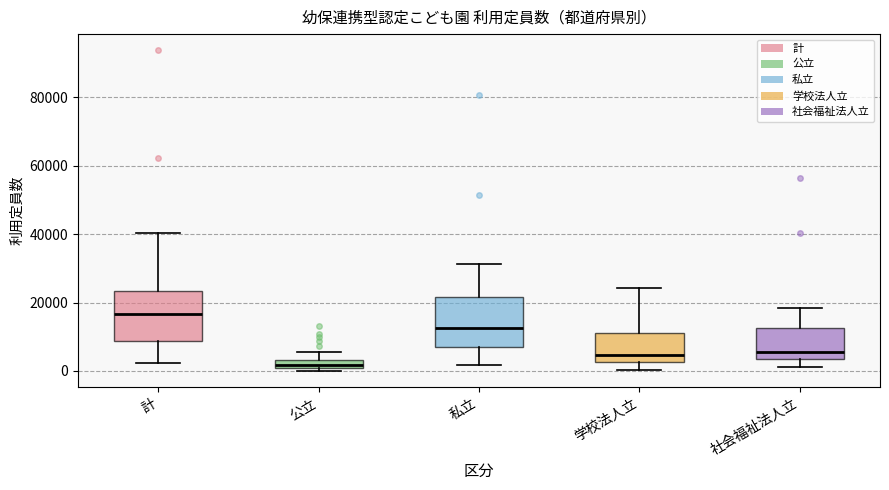

Which box has the lowest median line?

公立